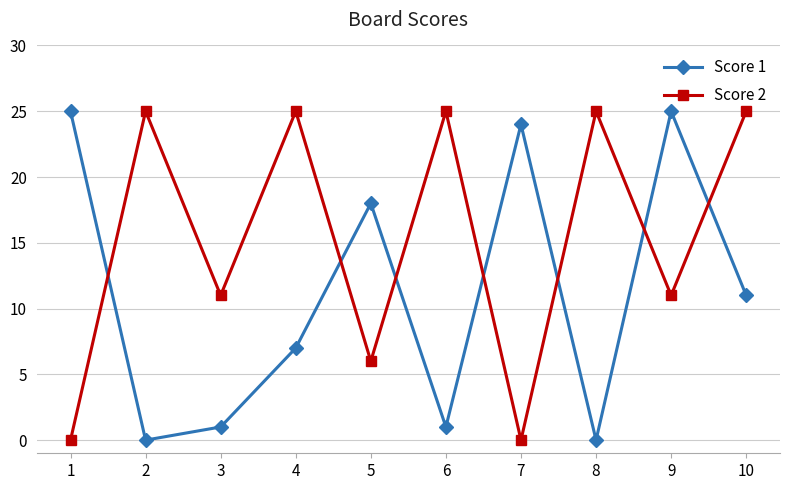

What is the maximum value shown in the chart?

25